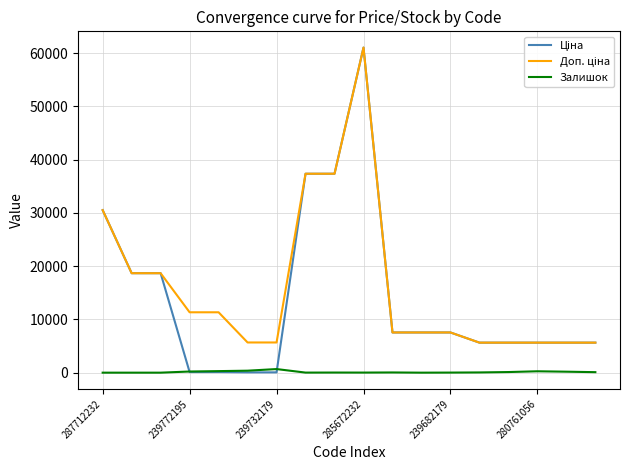

What is the maximum value shown in the chart?

61024.7